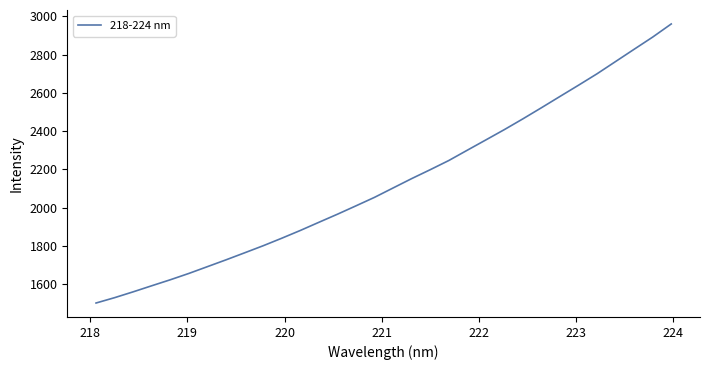

What is the minimum value shown in the chart?

1502.2